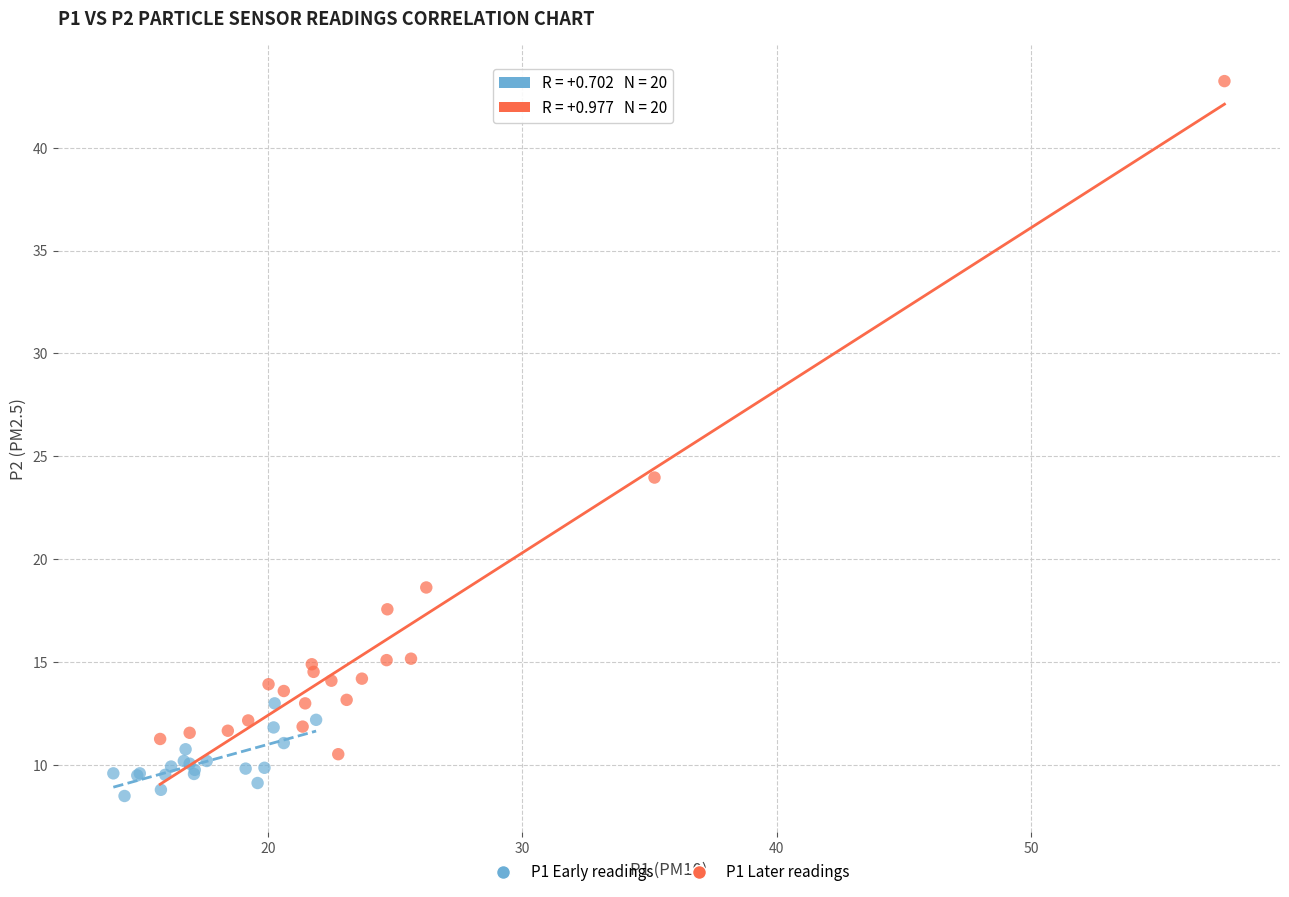

Which series has the widest spread of Y values?

P1 Later readings